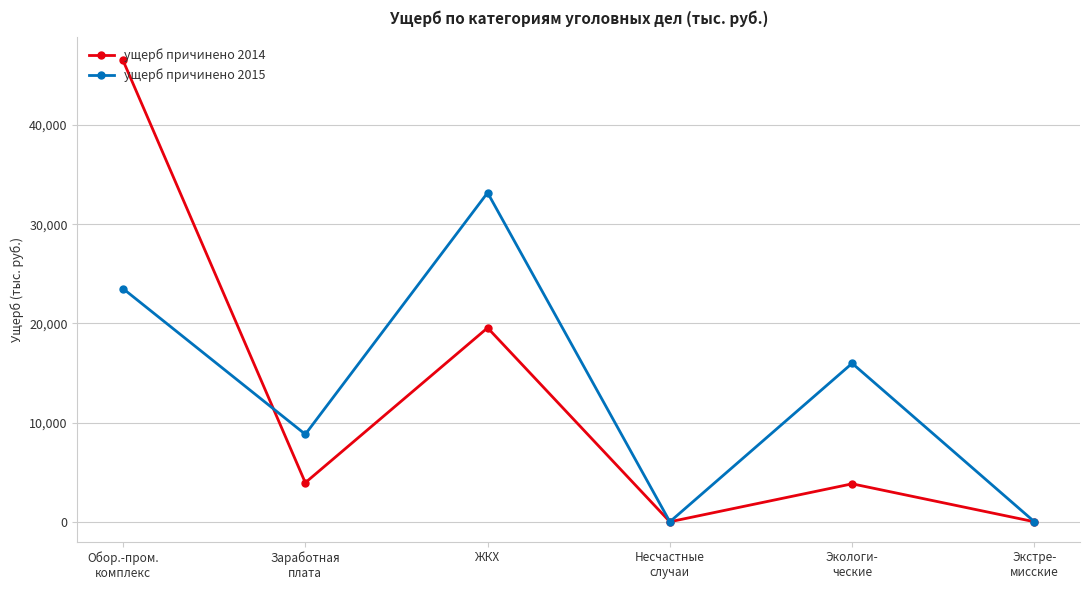

At how many categories does at least one series exceed 1658?

4